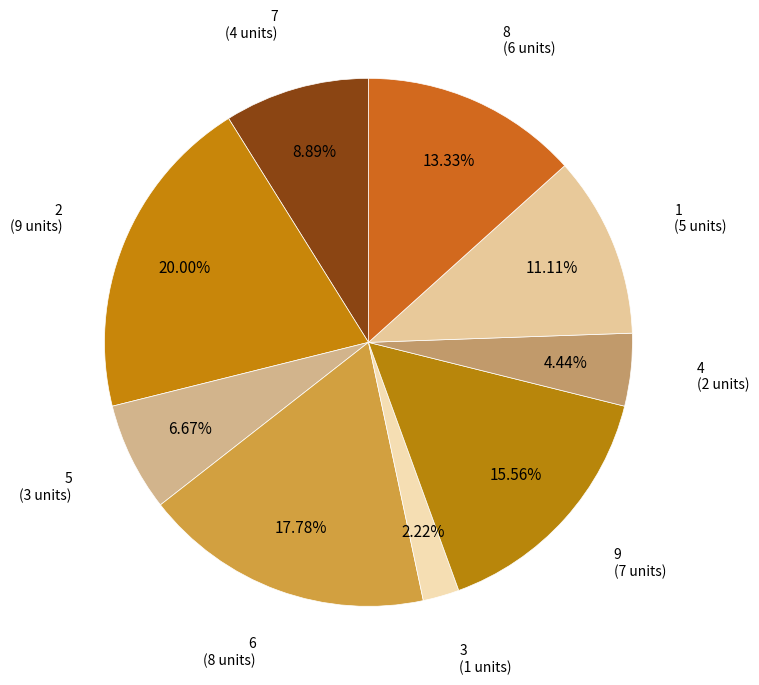

Which category has the biggest portion of the pie?

2